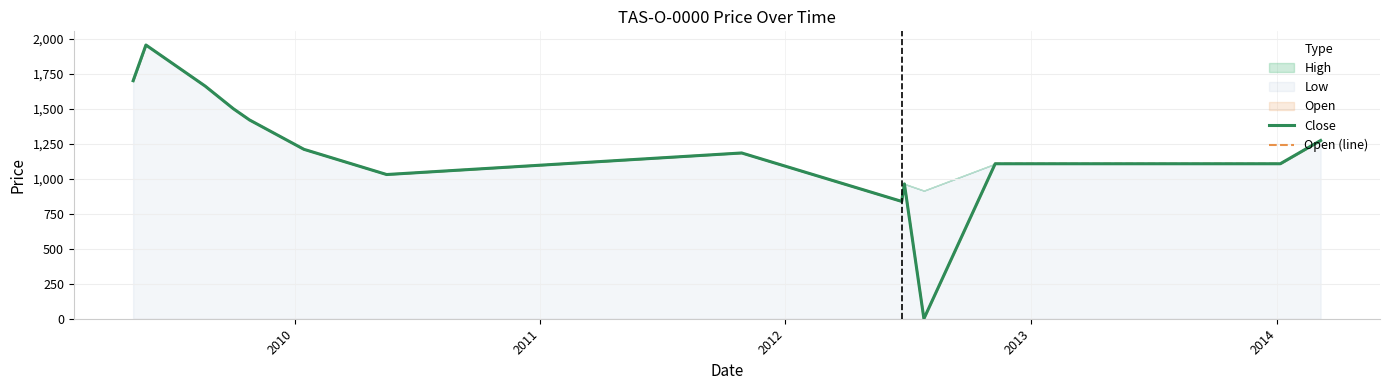

At which category does Open (line) reach its first local peak?

2010